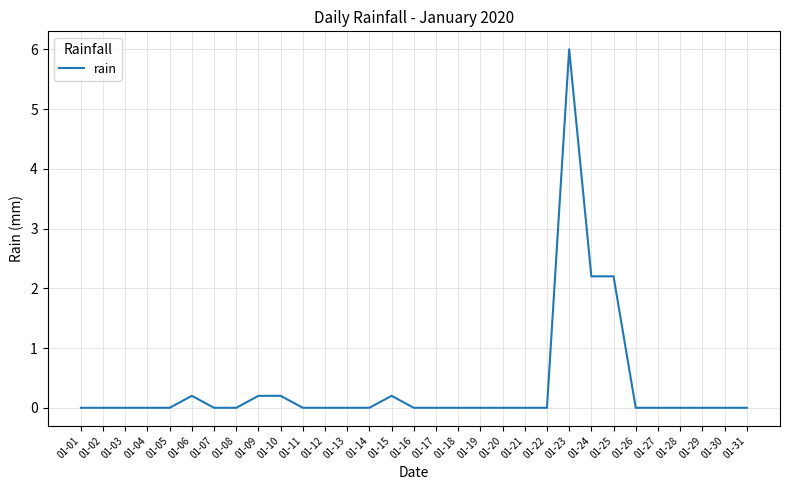

What is the maximum value shown in the chart?

6.0